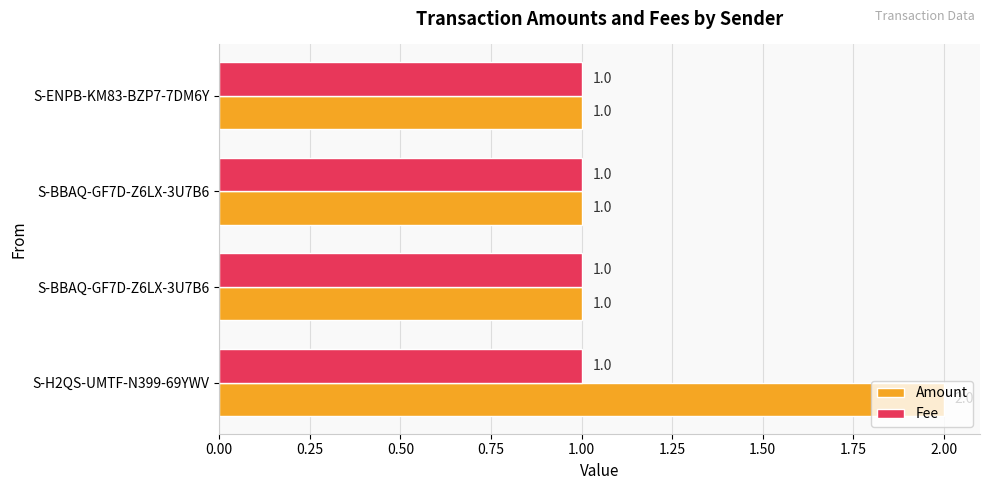

What is the sum of all Amount values?

5